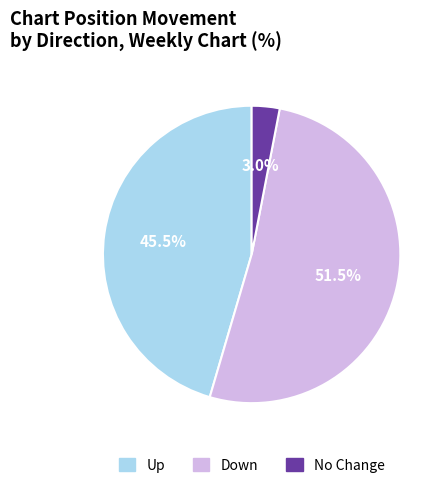

Does any single category account for the majority?

Yes